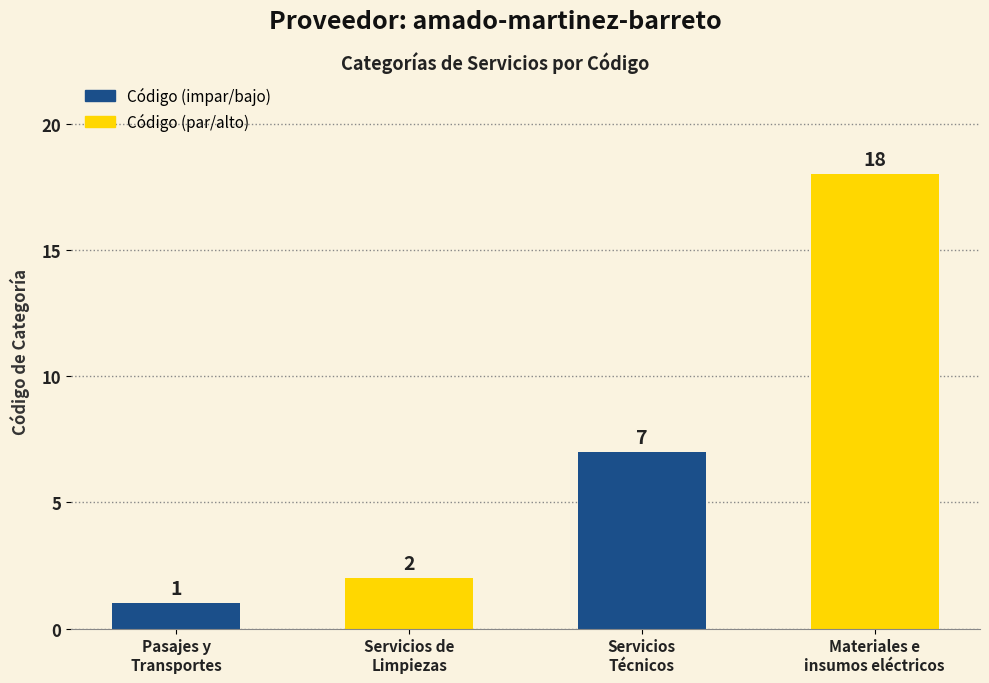

How many bars are there in total?

4